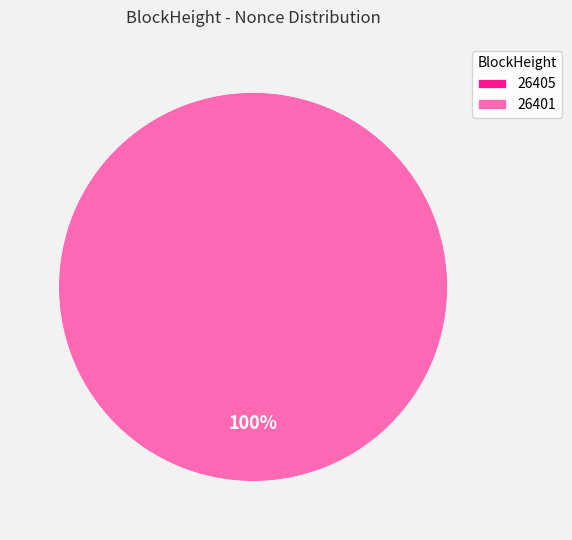

Is there a majority slice in this chart?

Yes